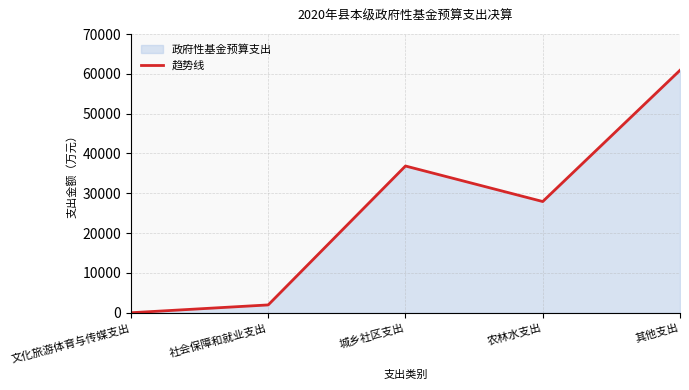

How many data points are above 27937?

2